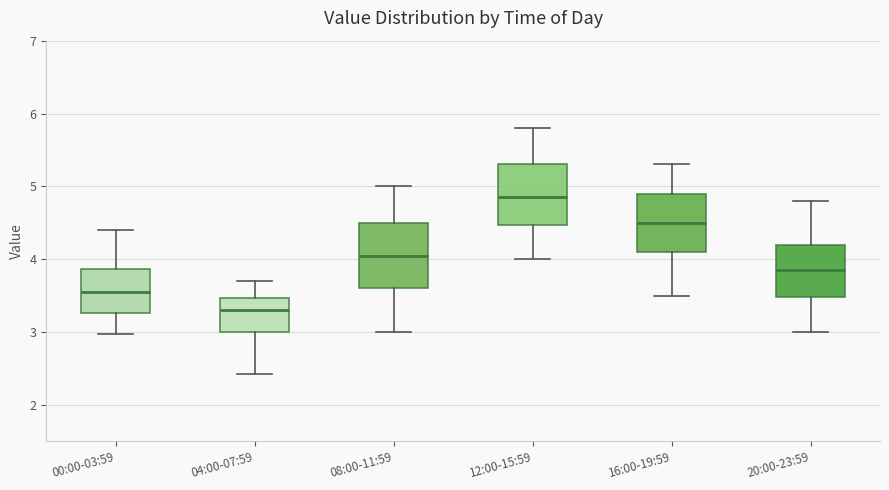

Reading left to right, transcribe this box plot: for each box, give where its median line is, the range the box spans, and where its two whiskers end, as read against the y-axis. The values are not printed on the chart, so give them approximately, as read against the axis.

00:00-03:59: median 3.6, box 3.3 to 3.9, whiskers 3.0 to 4.4
04:00-07:59: median 3.3, box 3.0 to 3.5, whiskers 2.4 to 3.7
08:00-11:59: median 4.1, box 3.6 to 4.5, whiskers 3.0 to 5.0
12:00-15:59: median 4.9, box 4.5 to 5.3, whiskers 4.0 to 5.8
16:00-19:59: median 4.5, box 4.1 to 4.9, whiskers 3.5 to 5.3
20:00-23:59: median 3.9, box 3.5 to 4.2, whiskers 3.0 to 4.8